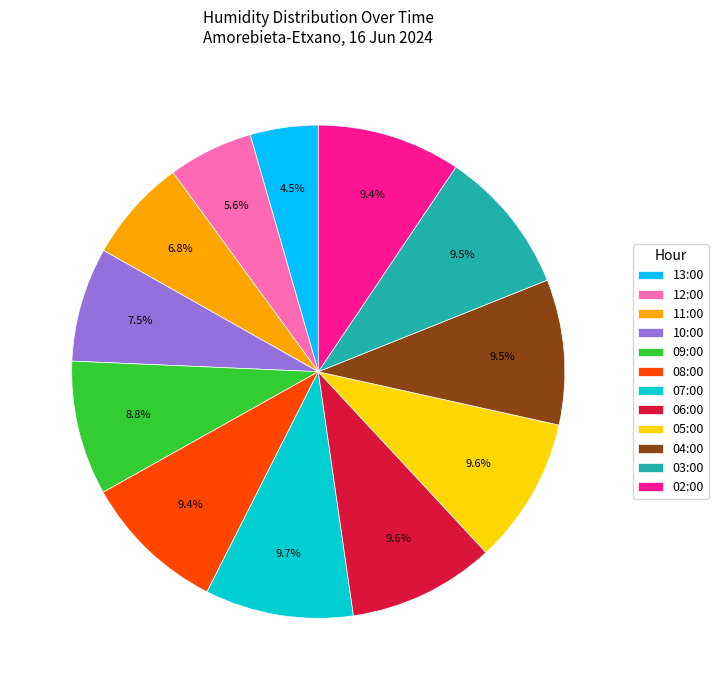

Is there any slice that represents more than half of the pie?

No